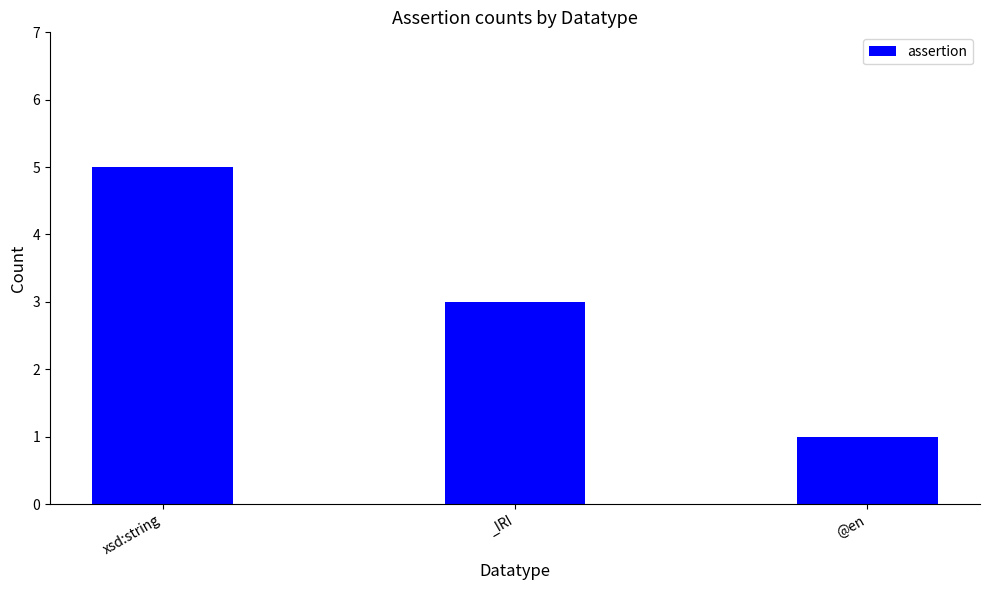

The chart shows a value of 0 at @en. True or false?

False